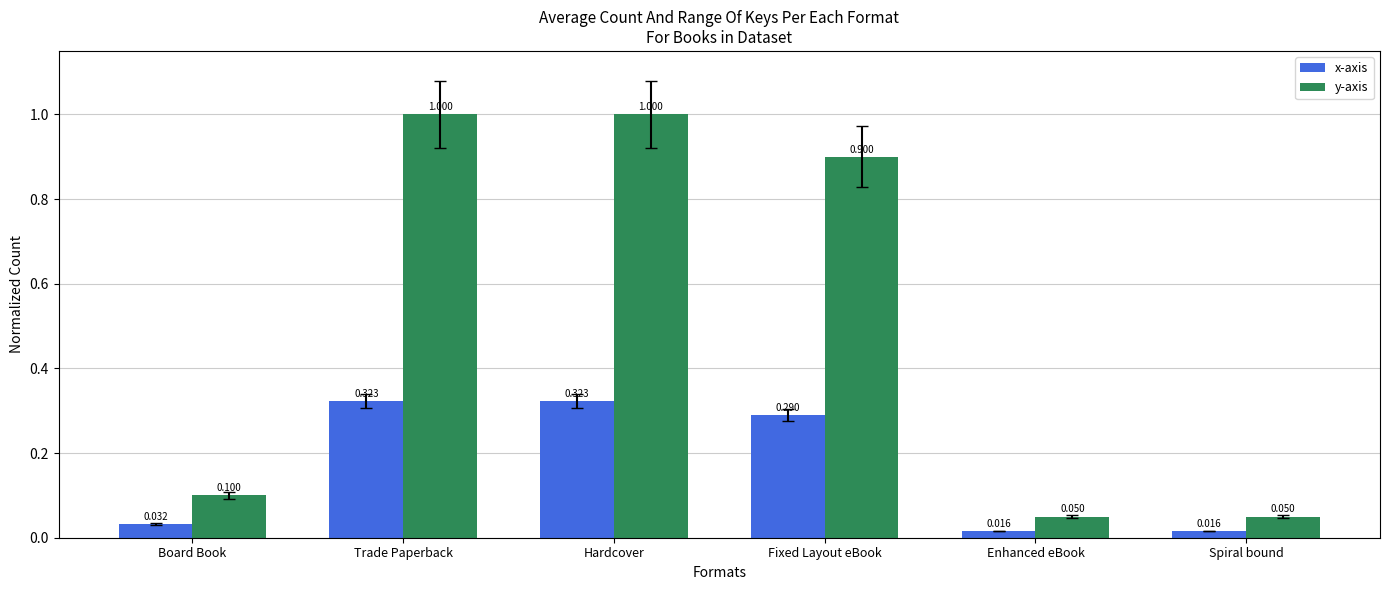

True or false: y-axis has a value of 0.0 at Spiral bound.

False